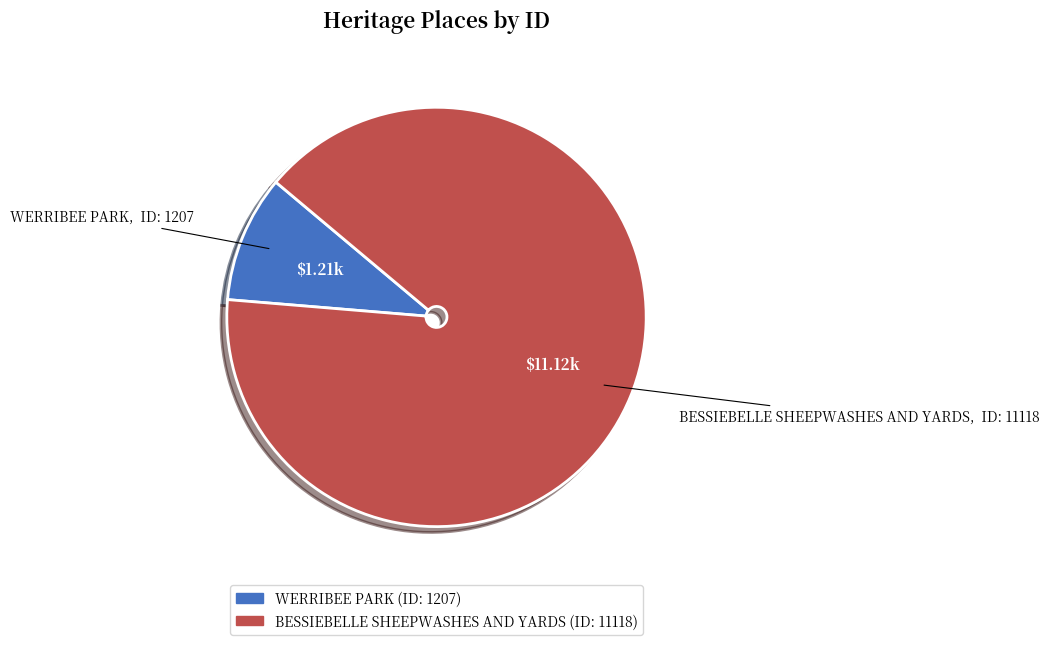

Do BESSIEBELLE SHEEPWASHES AND YARDS and WERRIBEE PARK together represent more than half of the pie?

Yes